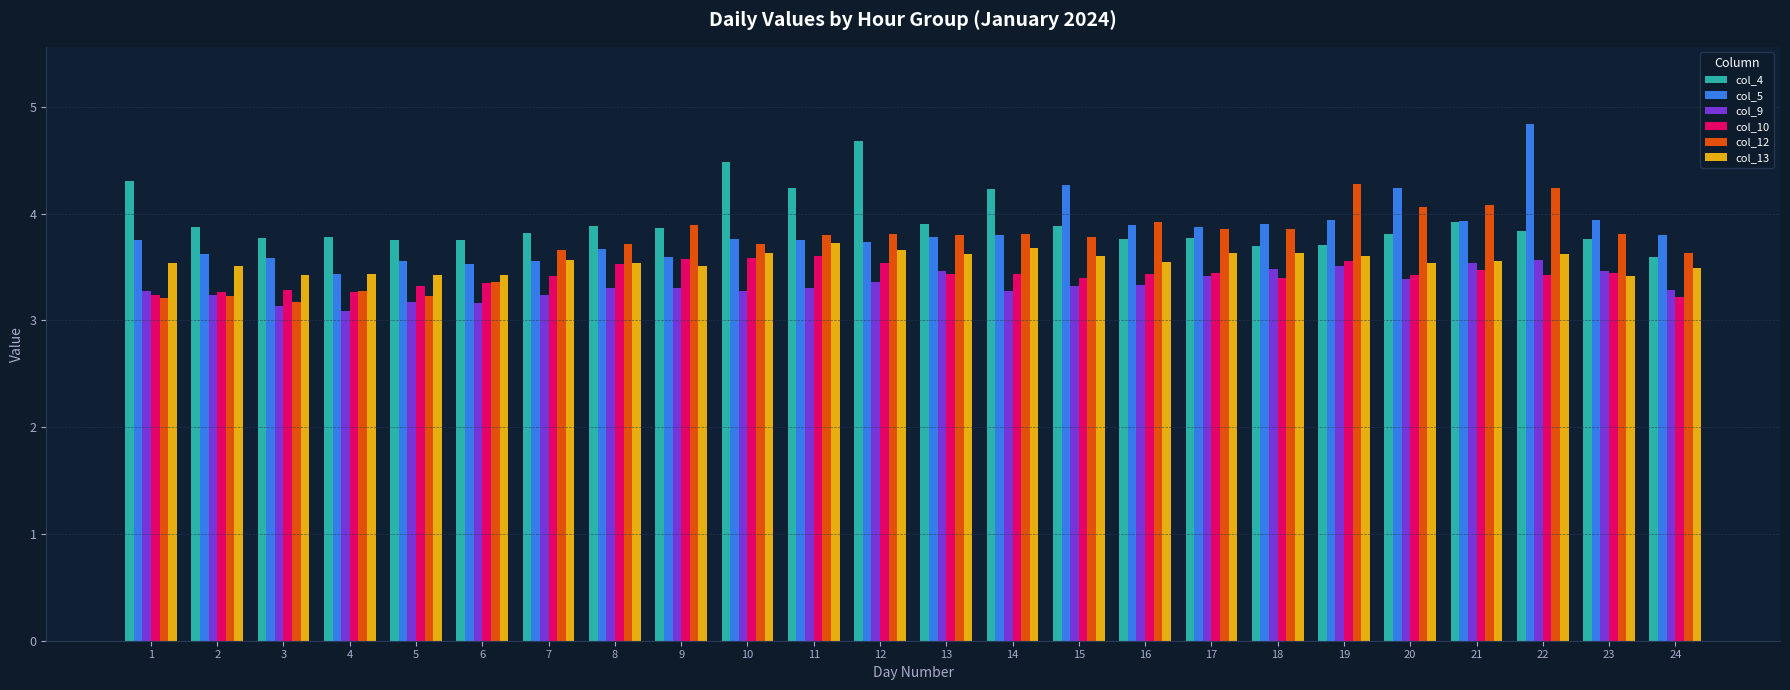

What is the difference between the maximum and second lowest values in the col_5 series?

1.3